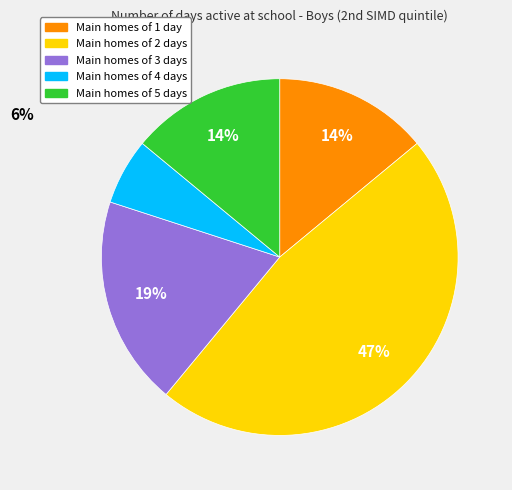

How many segments does this pie chart have?

5